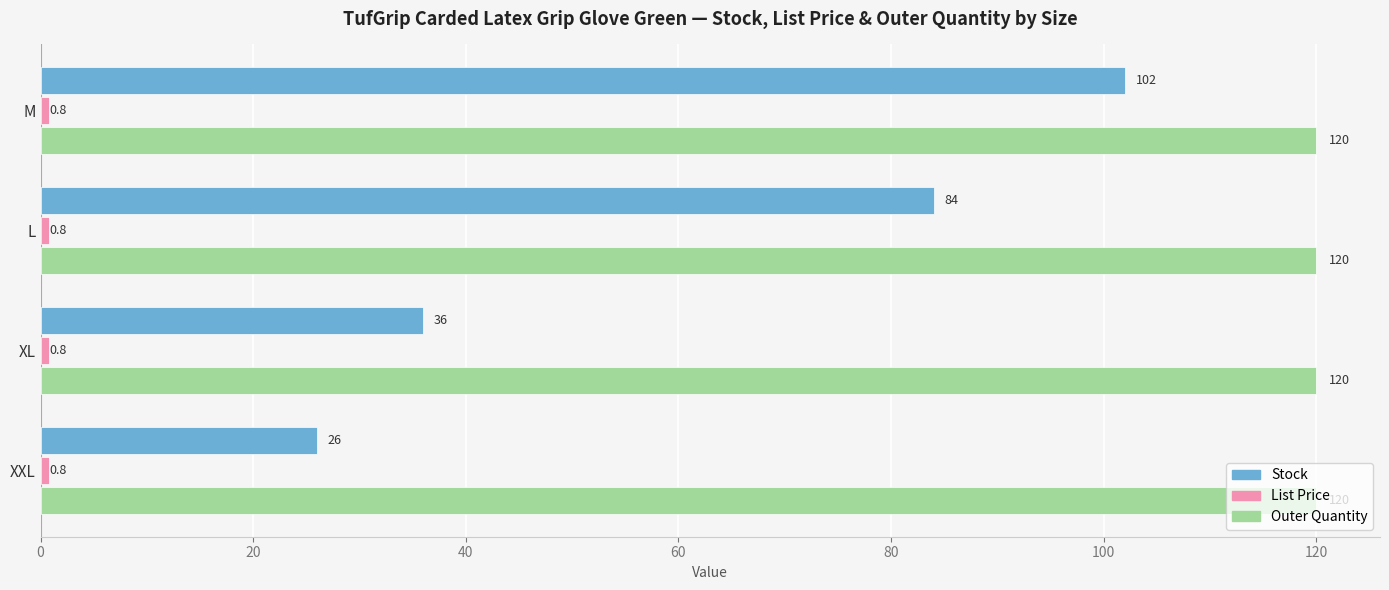

Which series has the largest total across all categories?

Outer Quantity